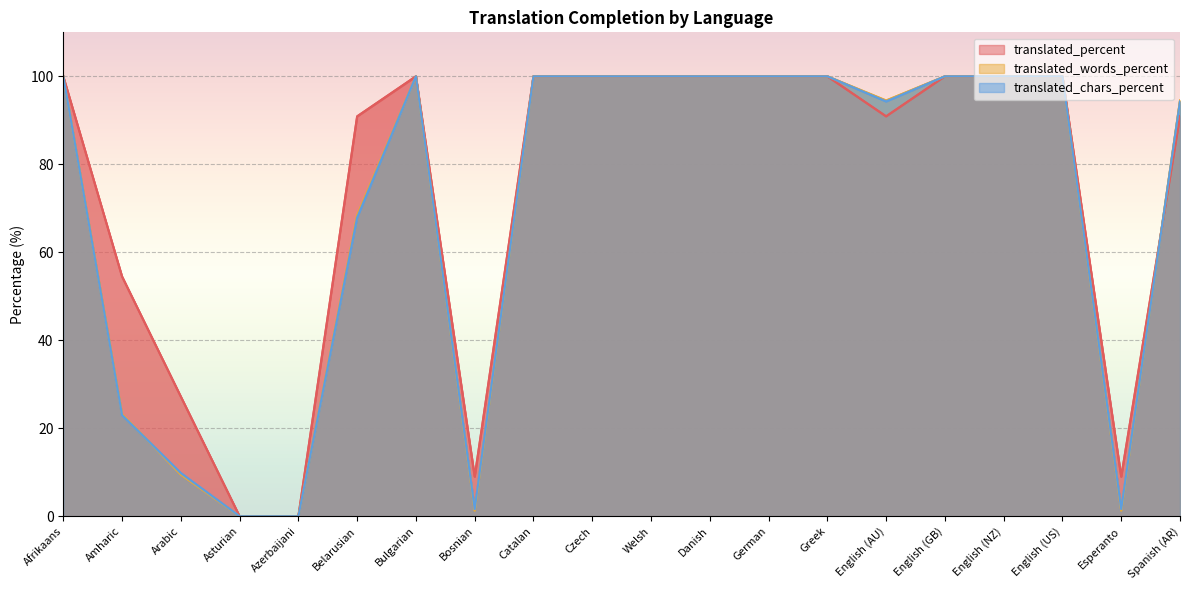

Read the translated_words_percent value at Greek.

100.0